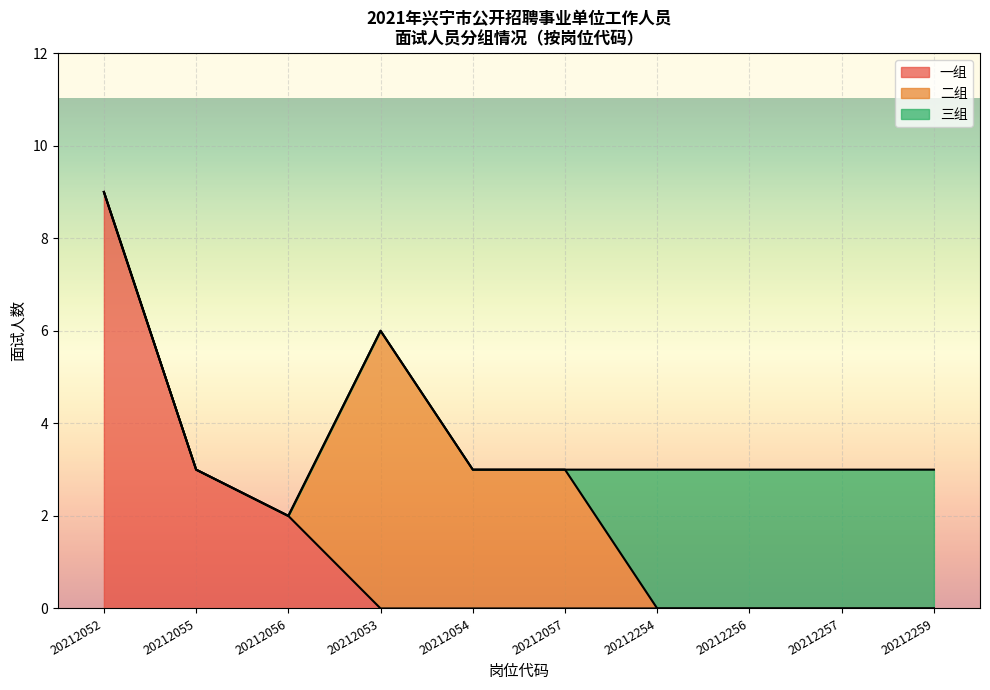

True or false: 三组 and 一组 intersect in this chart.

False